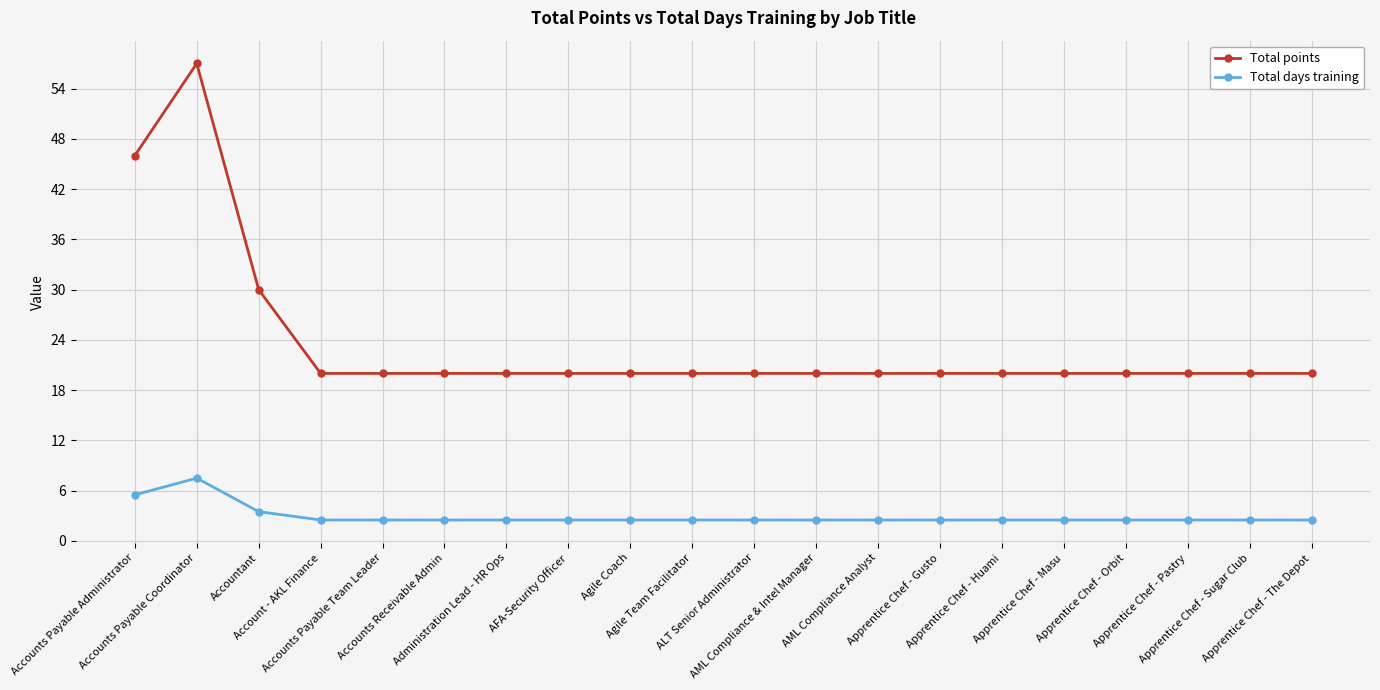

Is it true that Total points equals 20.0 at Accounts Receivable Admin?

True